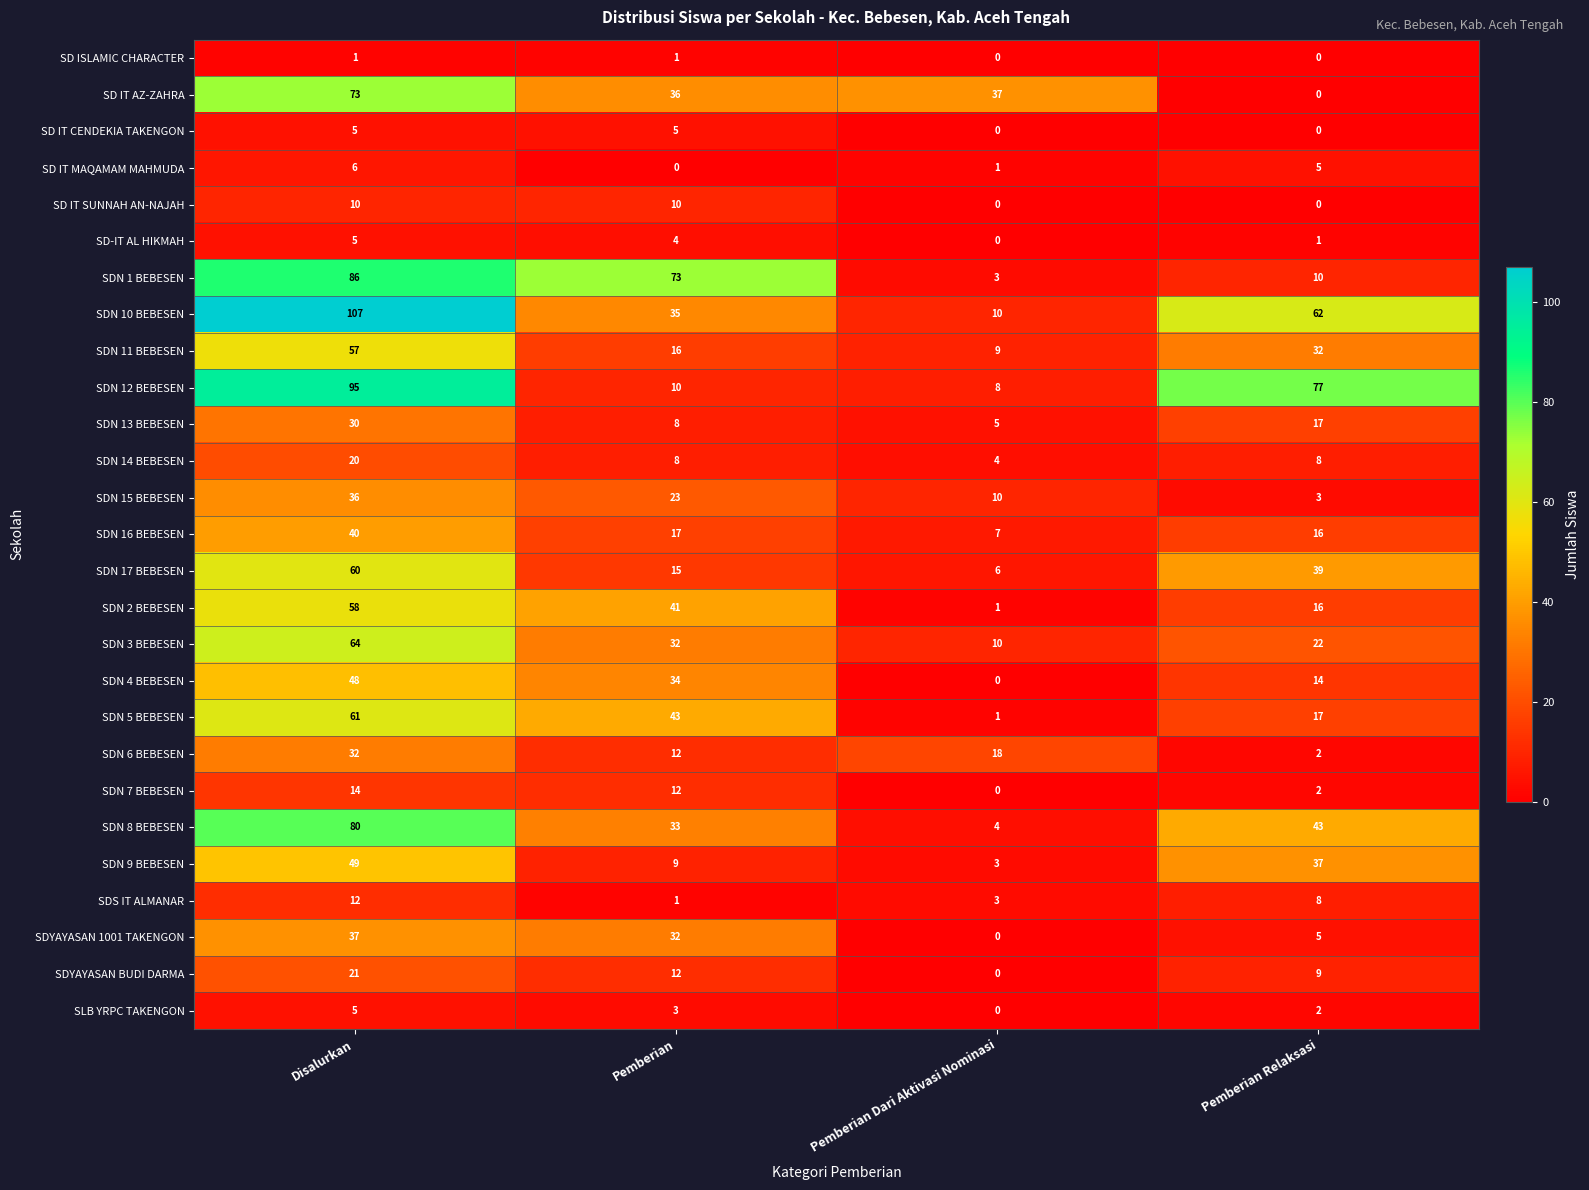

At which category is the sum across all series the highest?

Disalurkan